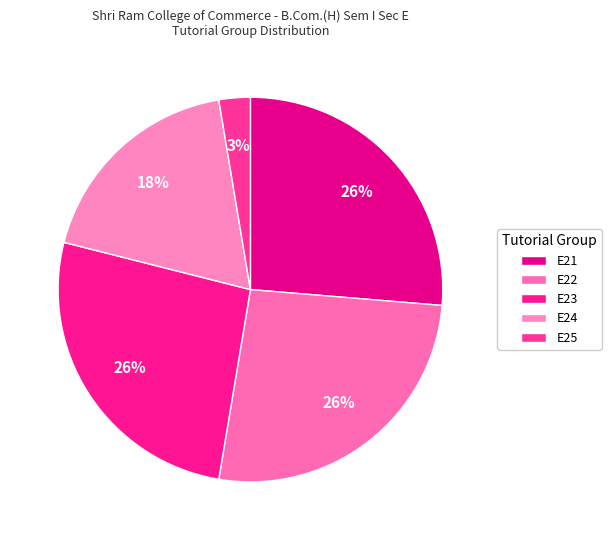

How many slices are in this pie chart?

5